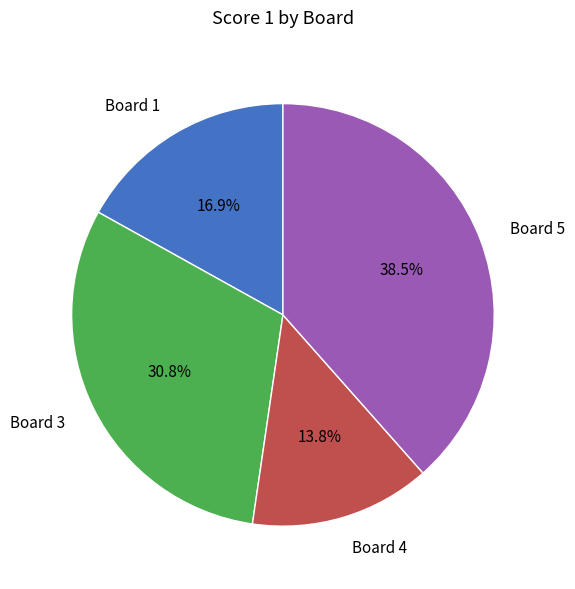

Rank the categories by value from lowest to highest.

Board 4, Board 1, Board 3, Board 5